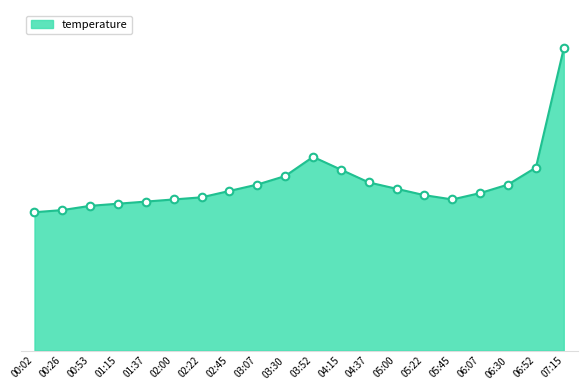

Does the chart have visible grid lines?

No